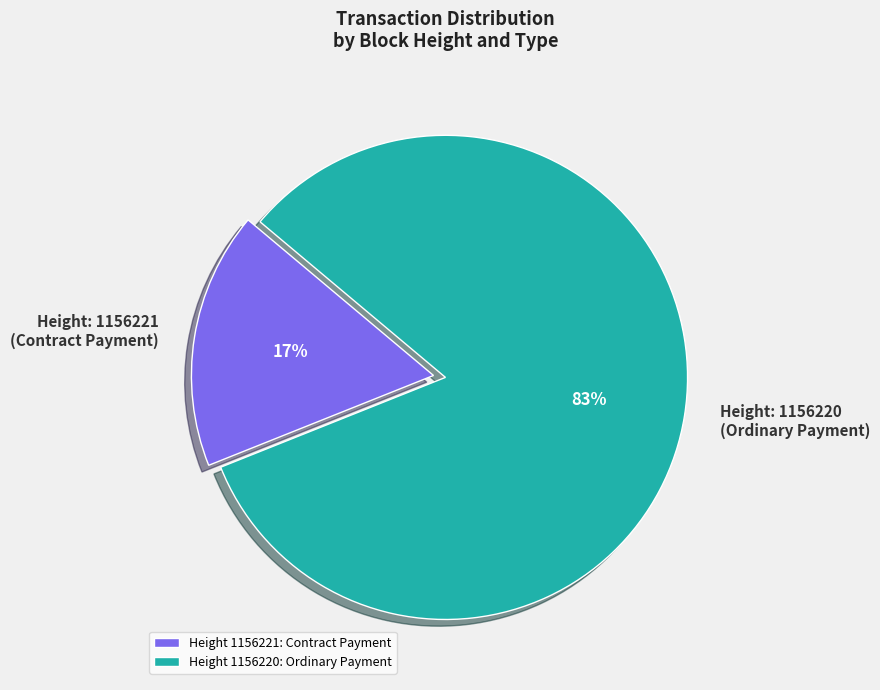

Count the number of slices in the pie.

2